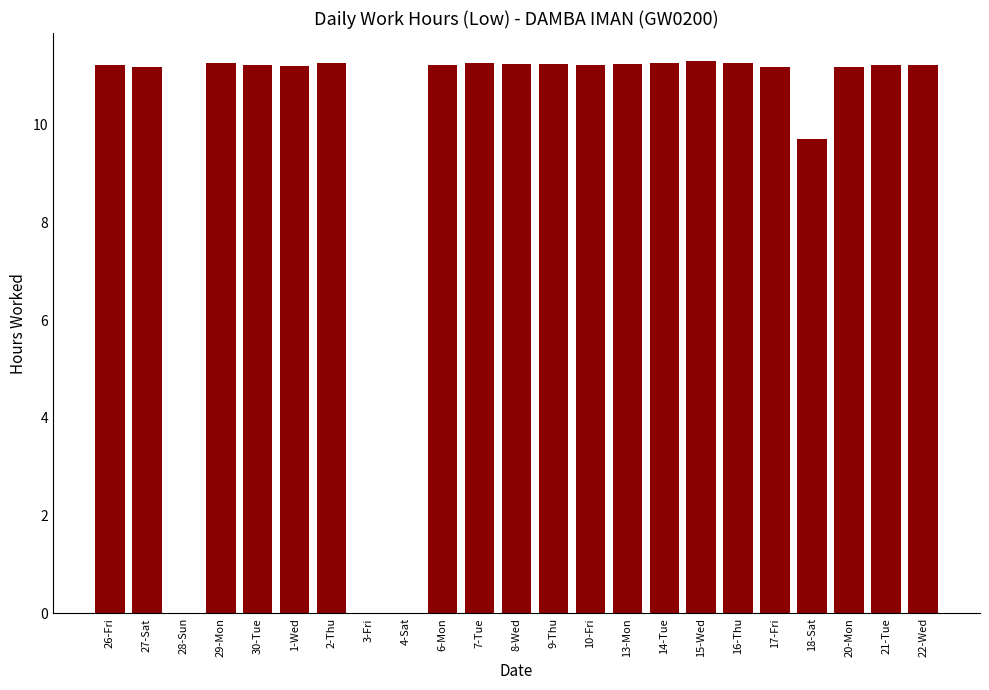

What is the sum of the values at 26-Fri and 3-Fri?

11.2